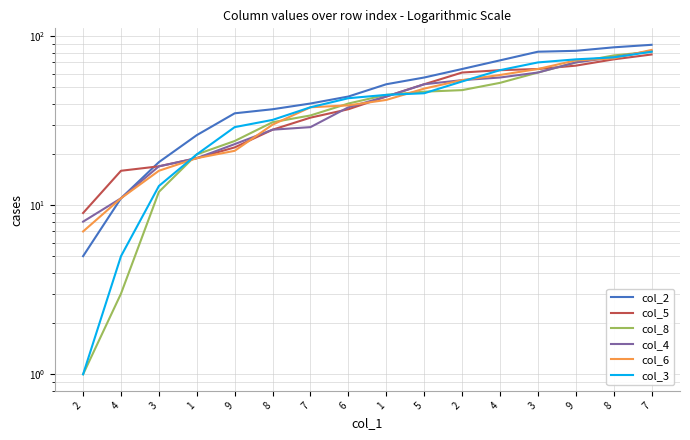

List the series in order of their peak value, lowest first.

col_5, col_8, col_3, col_4, col_6, col_2